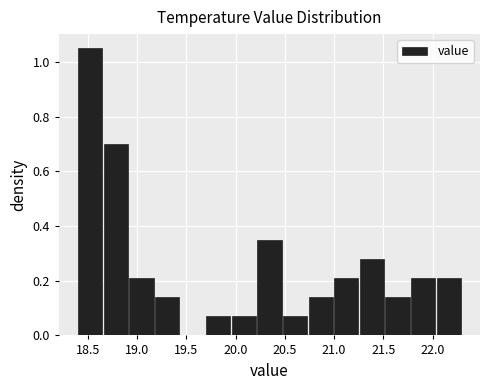

How tall is the bar that spans 19.18 to 19.44 on the x-axis? Neither the bar edges nor the heights are printed on the chart, so give them approximately, as read against the axes.

0.14